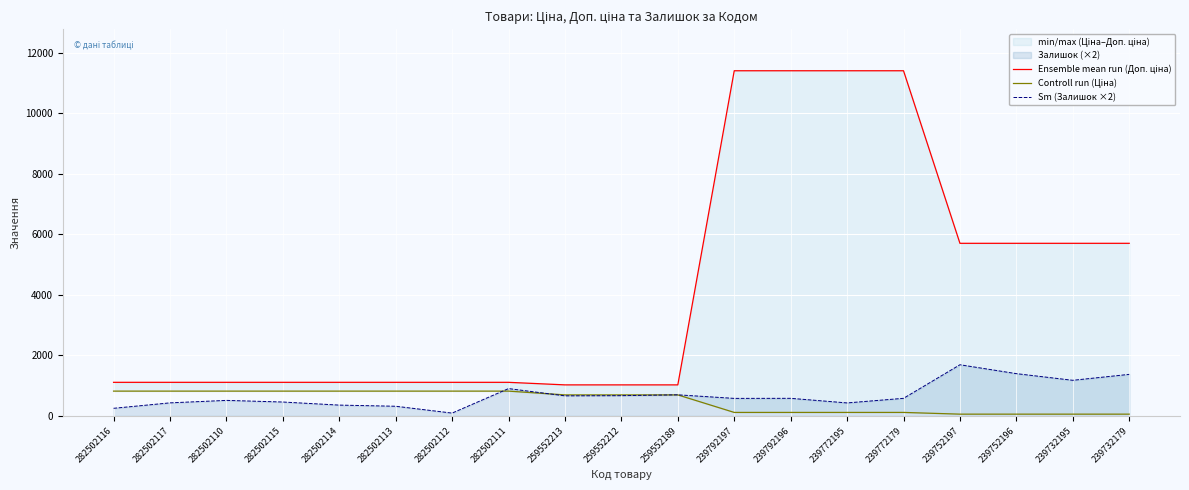

Which category has the lowest value in the Ensemble mean run (Доп. ціна) series?

259552213